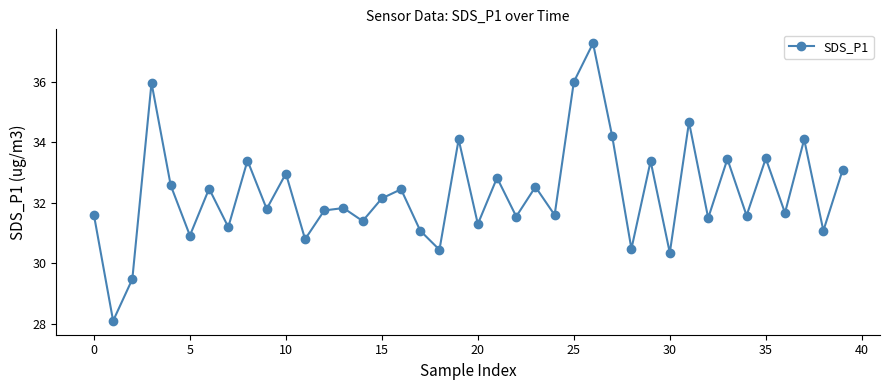

Count the number of values greater than 31.

33